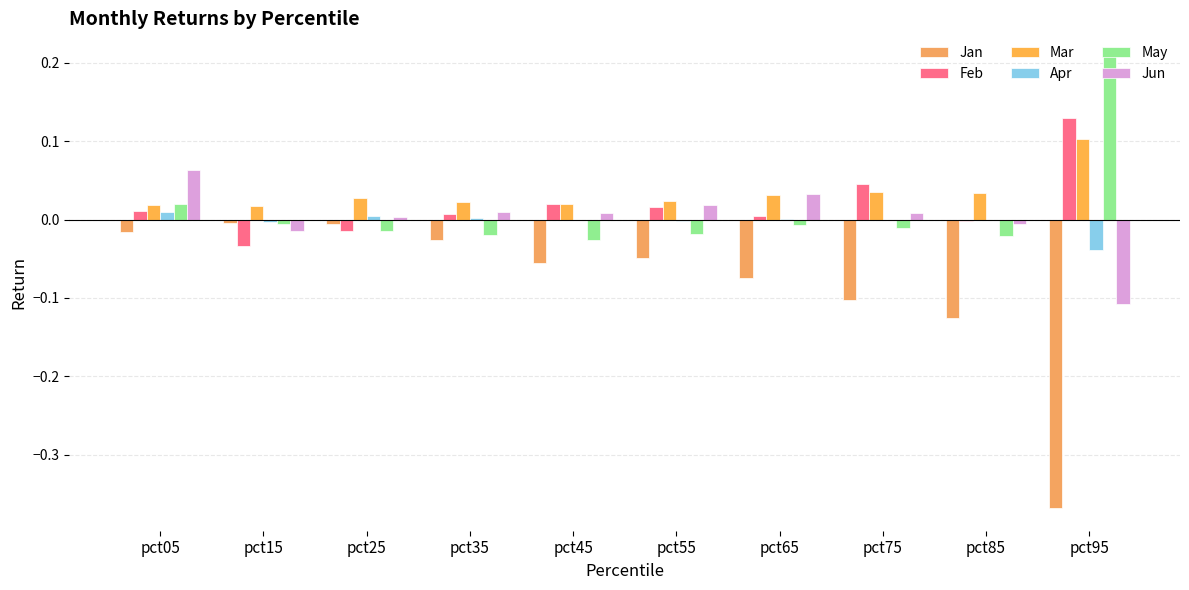

Count the number of categories in the chart.

10